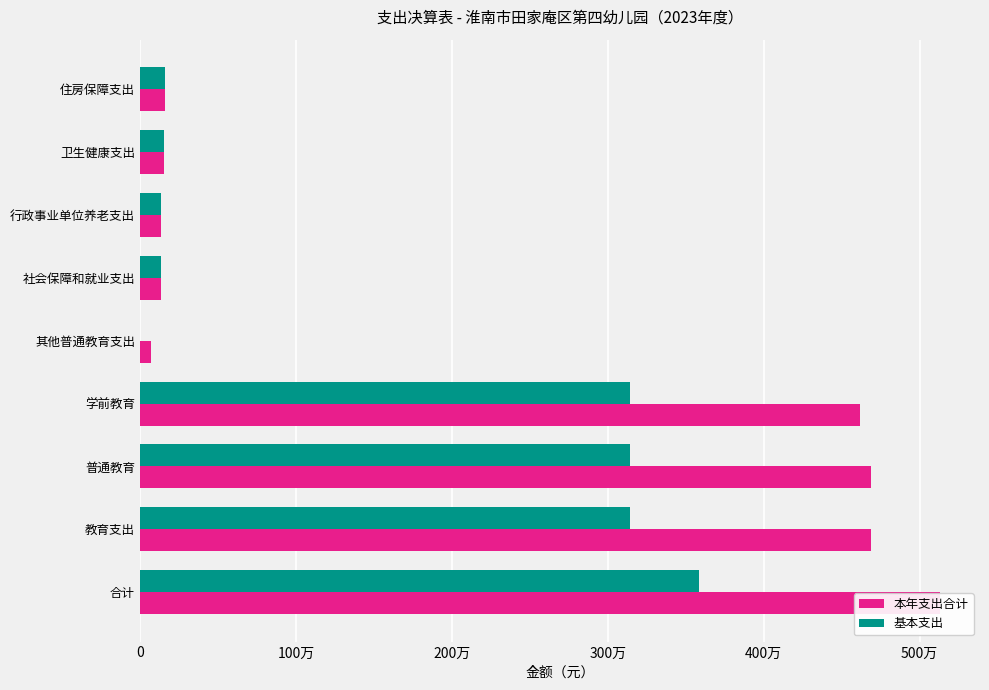

Reading left to right, what are all the values shown in this chart?

本年支出合计: 5130479.9	4685415.2	4685415.2	4617144.0	68271.2	134796.2	134796.2	152200.1	158068.3
基本支出: 3584688.4	3139623.7	3139623.7	3139623.7	0.0	134796.2	134796.2	152200.1	158068.3